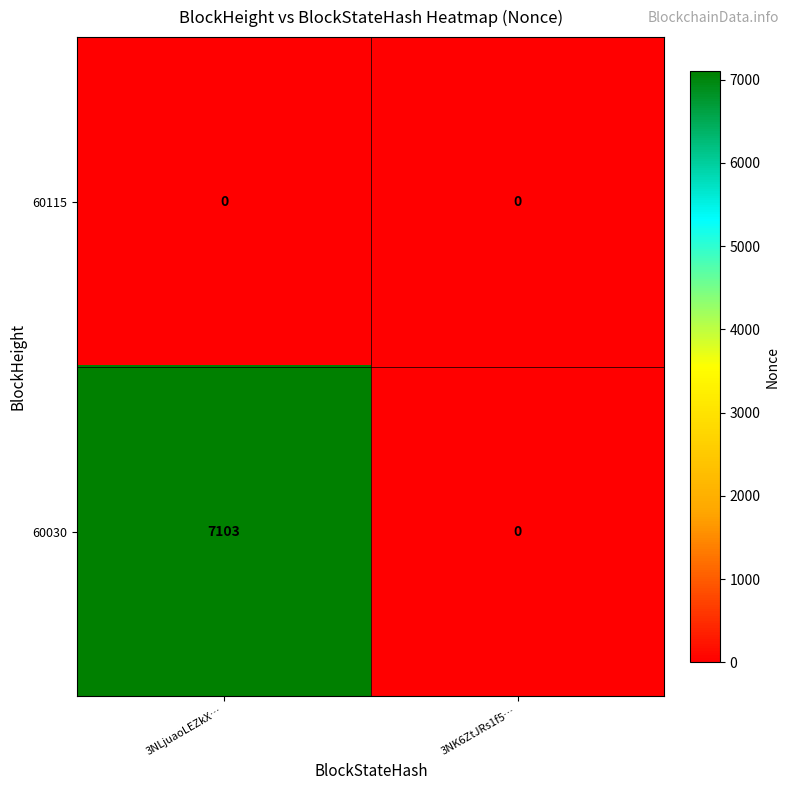

Reading left to right, extract all data points from this chart.

60115: 0	0
60030: 7103	0